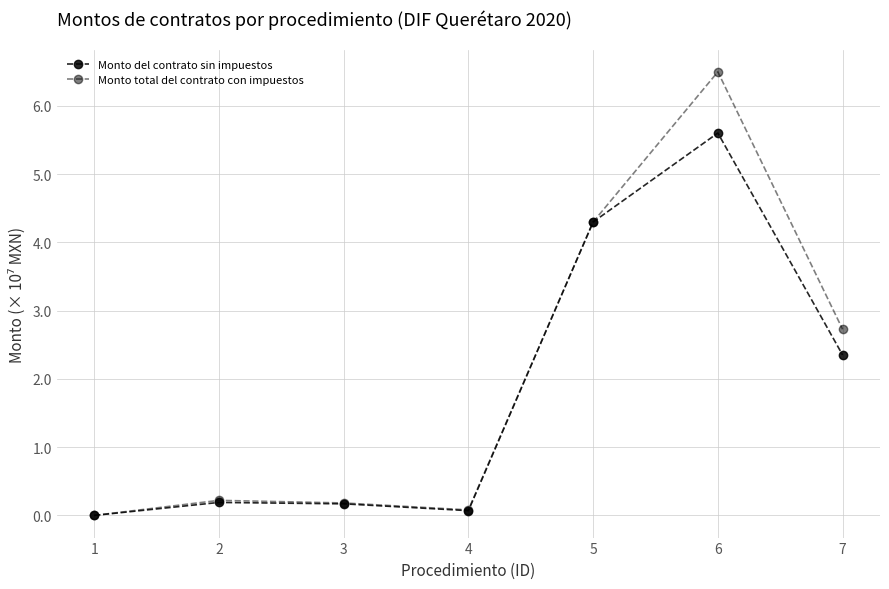

True or false: Monto del contrato sin impuestos has more than 0 interior local peaks.

True